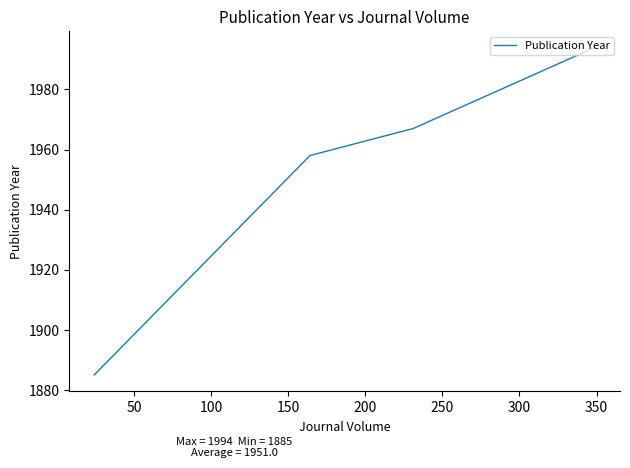

What is the minimum value shown in the chart?

1885